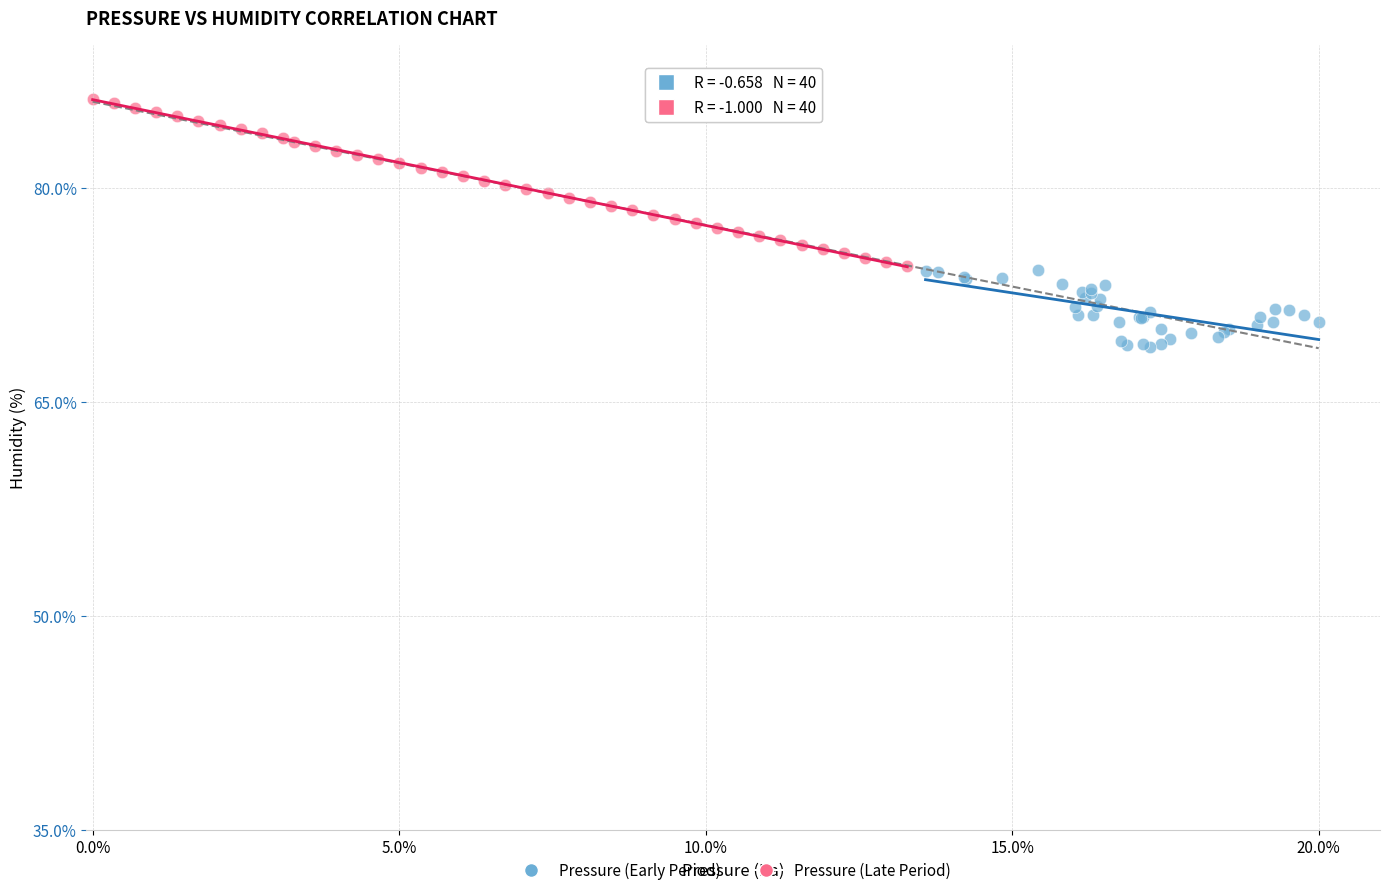

Which series has the widest spread of Y values?

Pressure (Late Period)